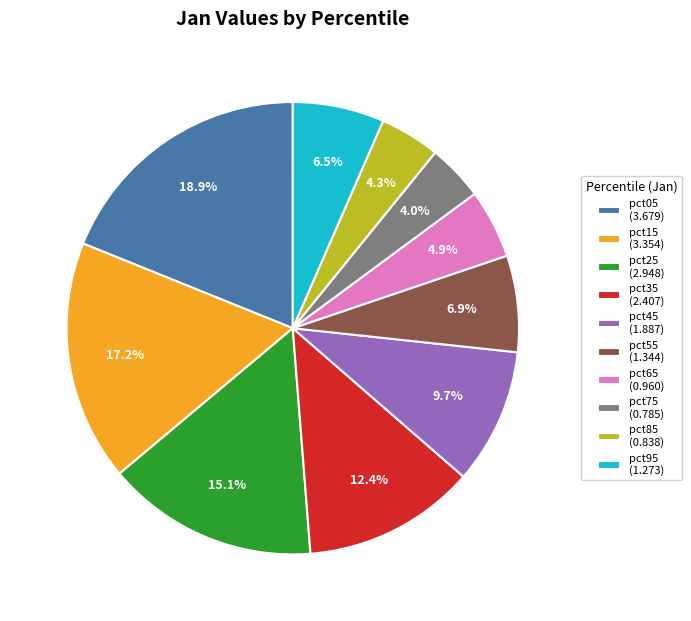

Does any single category account for the majority?

No